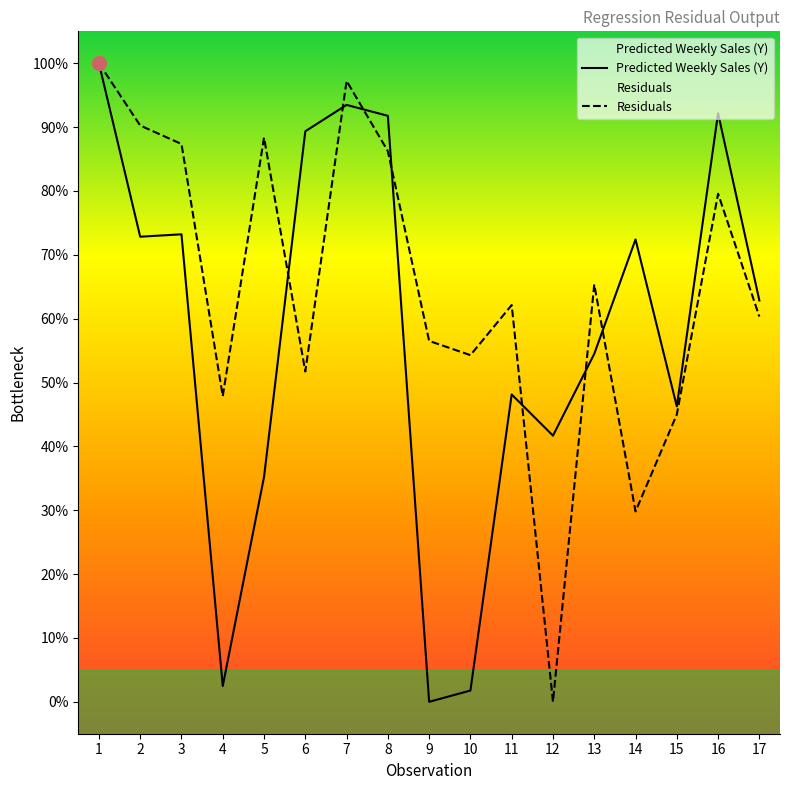

At how many categories does at least one series exceed 72?

9